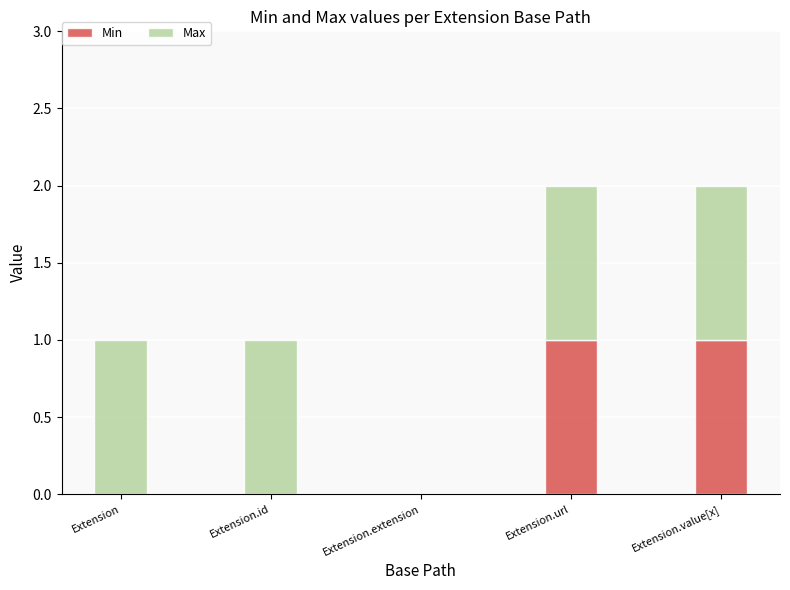

Reading right to left, what are the values for Min?

Extension.value[x]=1	Extension.url=1	Extension.extension=0	Extension.id=0	Extension=0